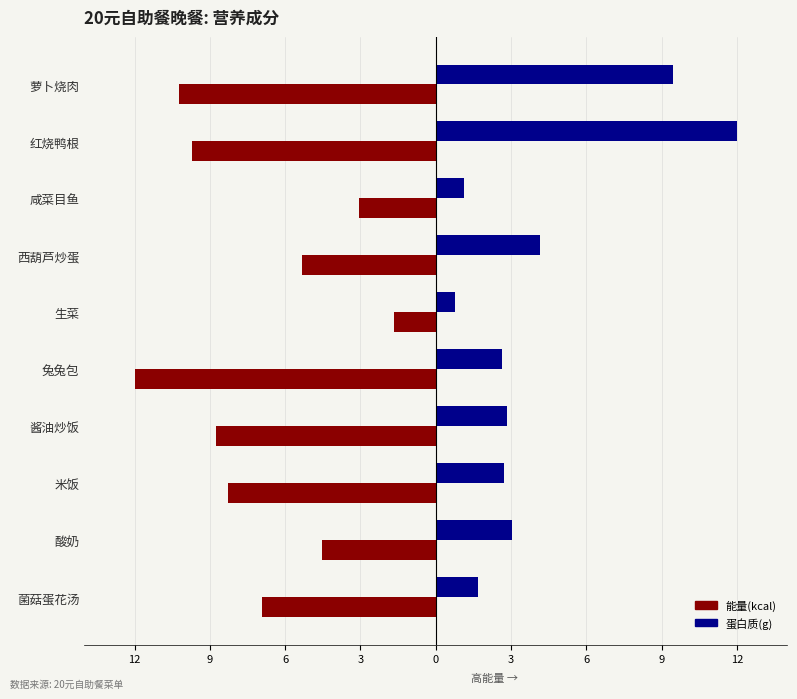

What are all the series names shown in the legend?

能量(kcal), 蛋白质(g)